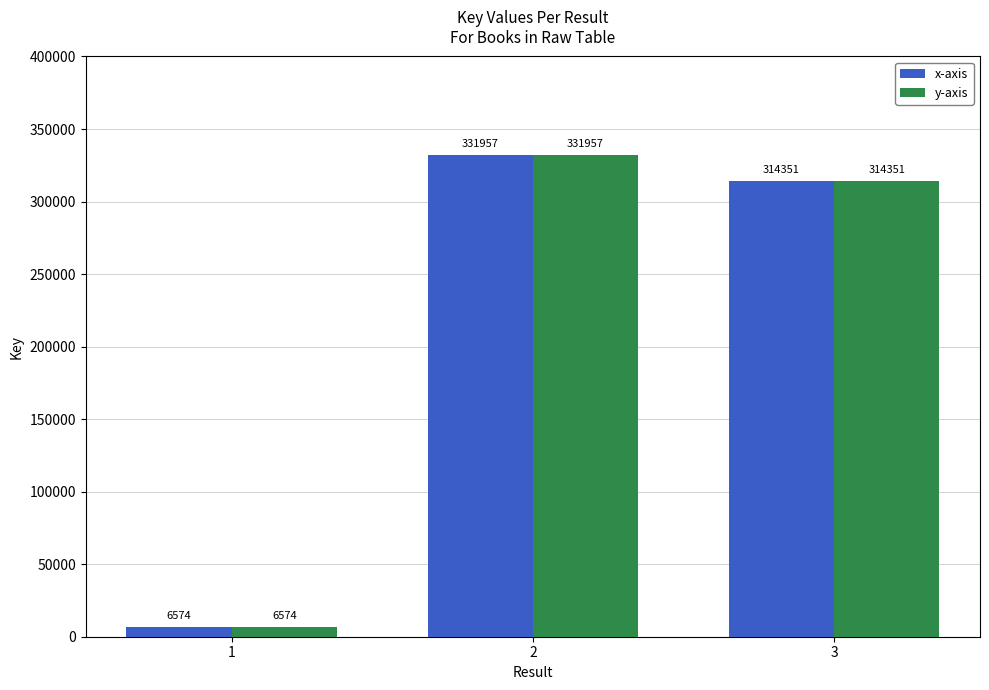

At how many categories does at least one series exceed 156276?

2